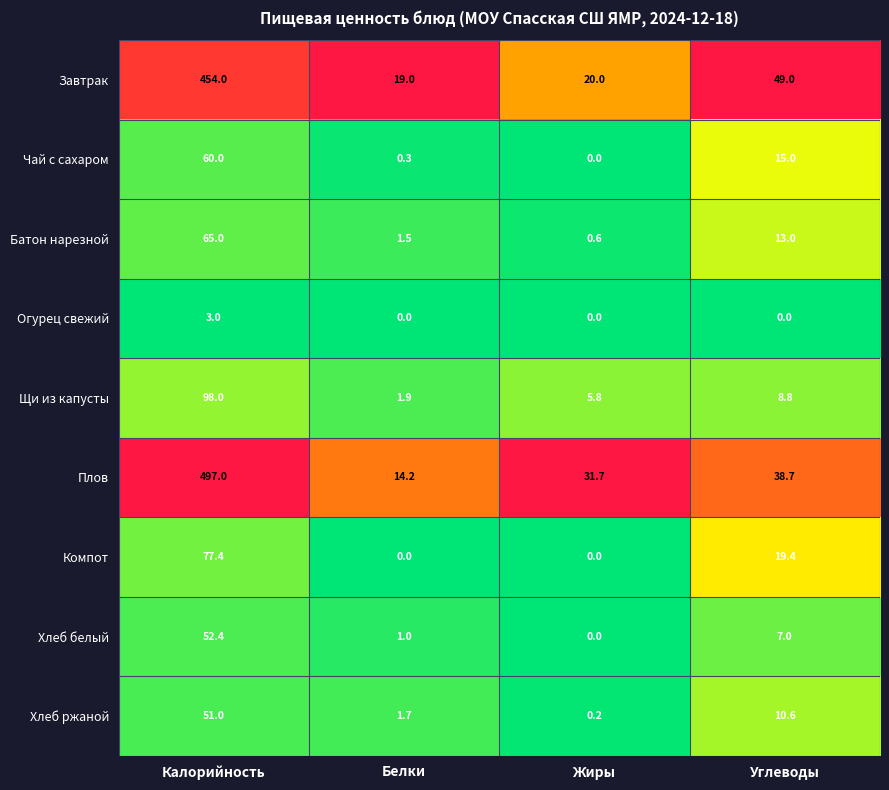

What is the total value across all series at Углеводы?

161.5